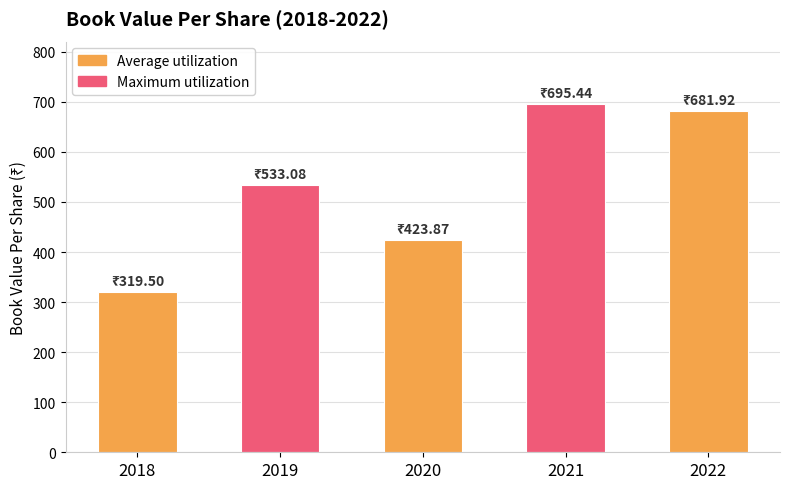

What is the change in value from 2018 to 2019?

+213.6